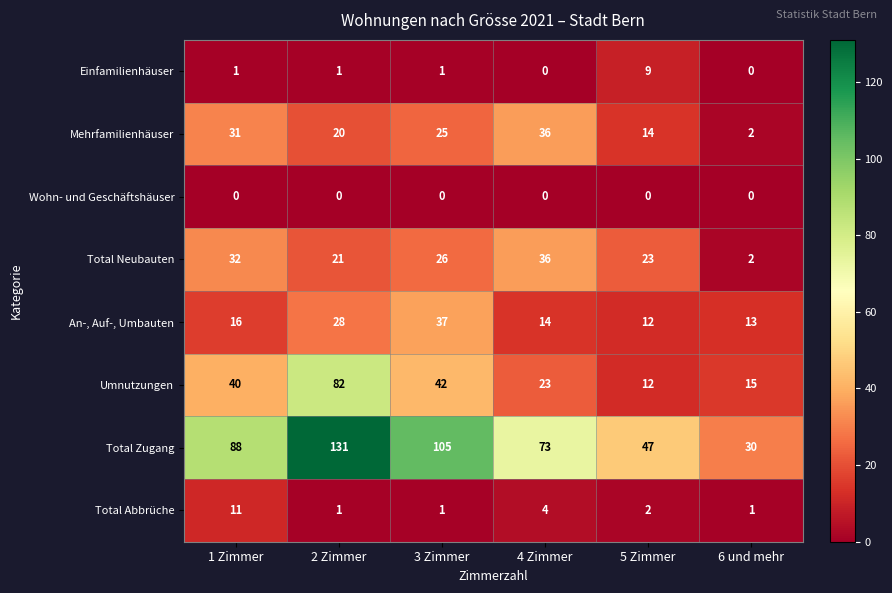

Is the value of Einfamilienhäuser at 2 Zimmer greater than the value of An-, Auf-, Umbauten at 1 Zimmer?

No